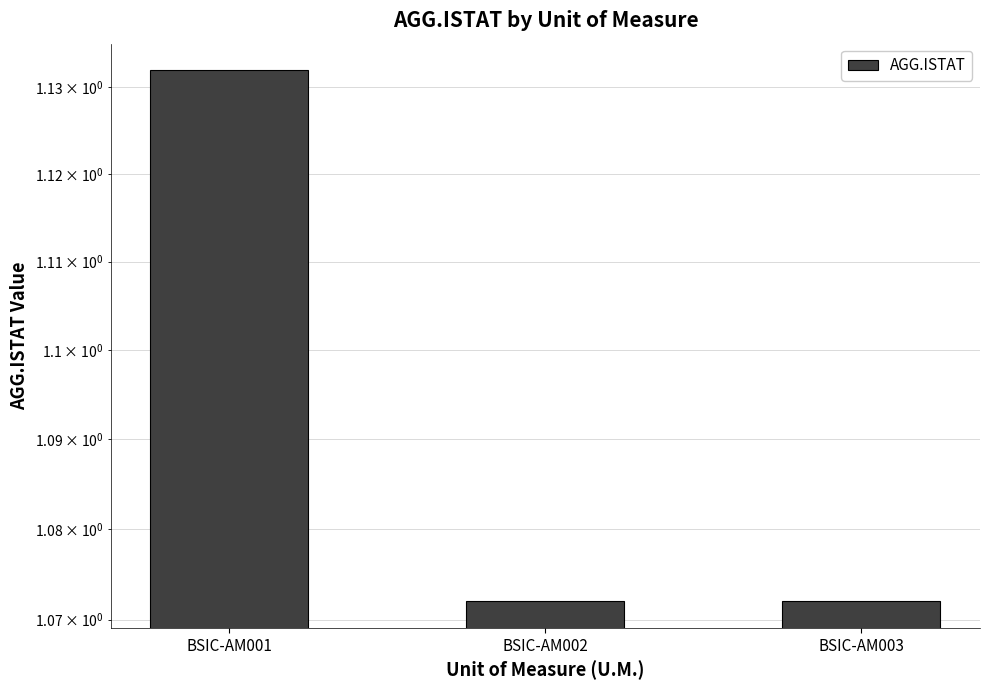

Are the bars grouped side by side (vs. stacked)?

No